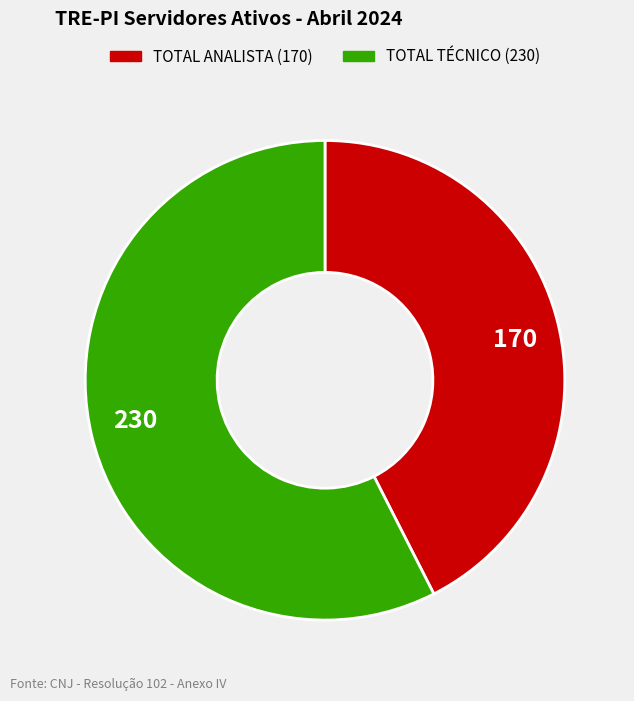

Which has a higher value, TOTAL TÉCNICO or TOTAL ANALISTA?

TOTAL TÉCNICO